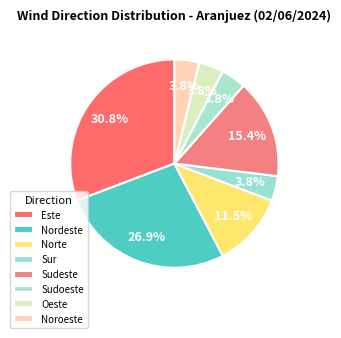

How many segments does this pie chart have?

8